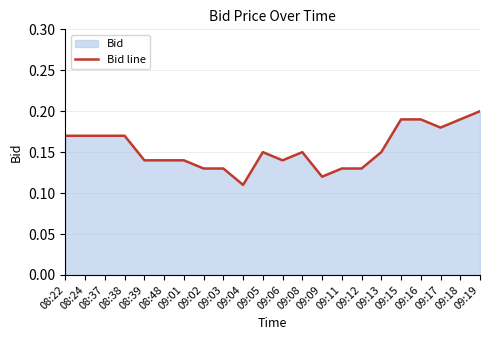

How many lines are shown in the chart?

1